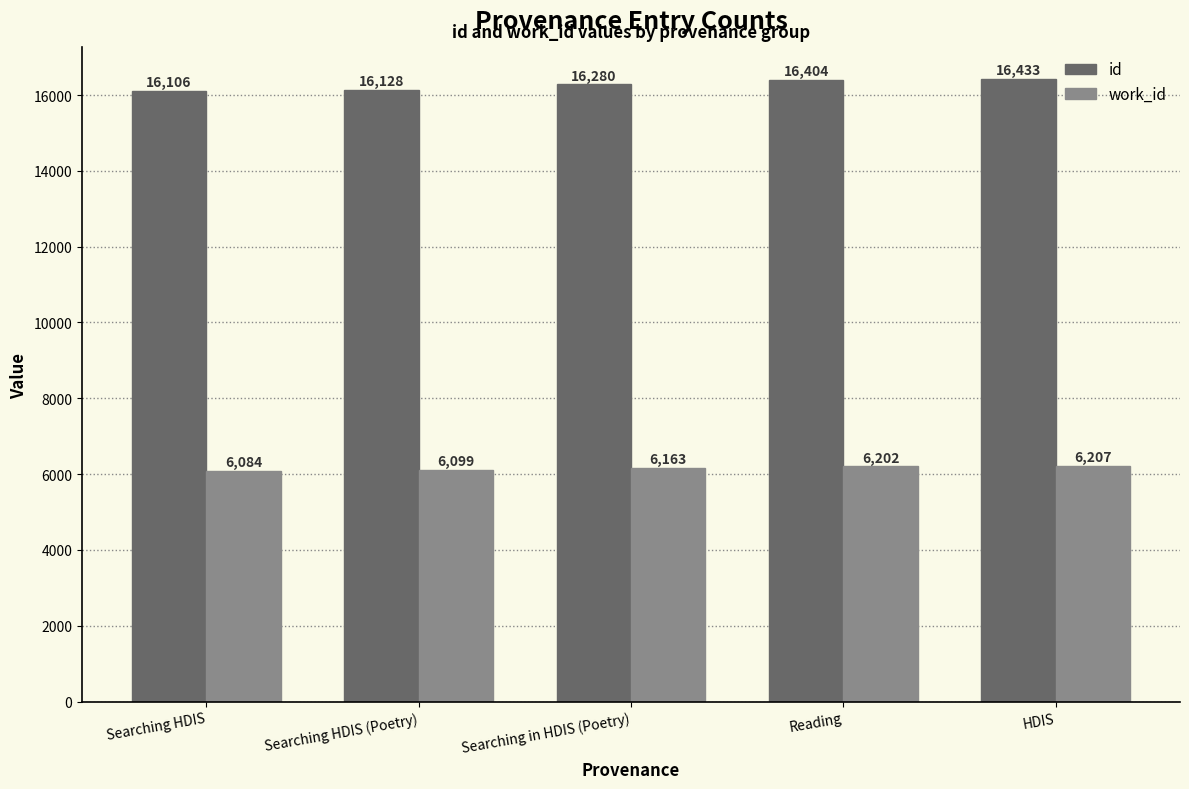

Reading left to right, extract all data points from this chart.

id: Searching HDIS=16106	Searching HDIS (Poetry)=16128	Searching in HDIS (Poetry)=16280	Reading=16404	HDIS=16433
work_id: Searching HDIS=6084	Searching HDIS (Poetry)=6099	Searching in HDIS (Poetry)=6163	Reading=6202	HDIS=6207